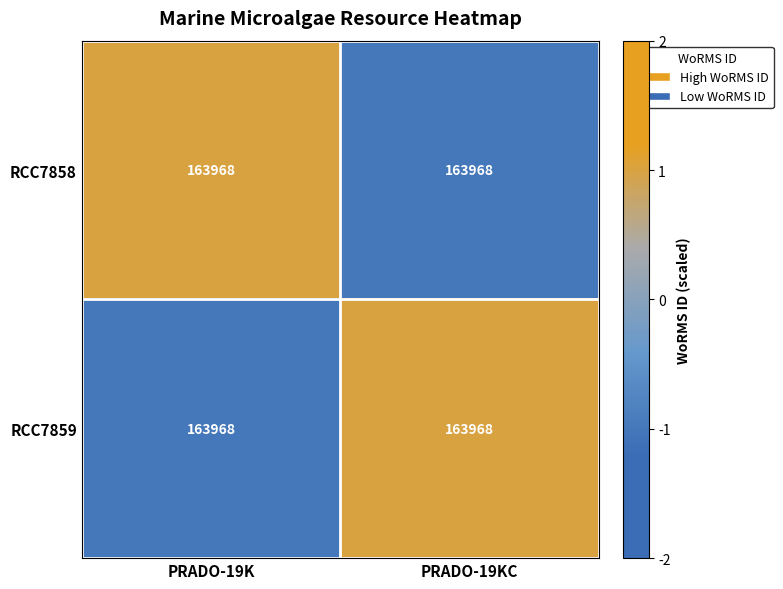

What is the maximum value for RCC7859?

1